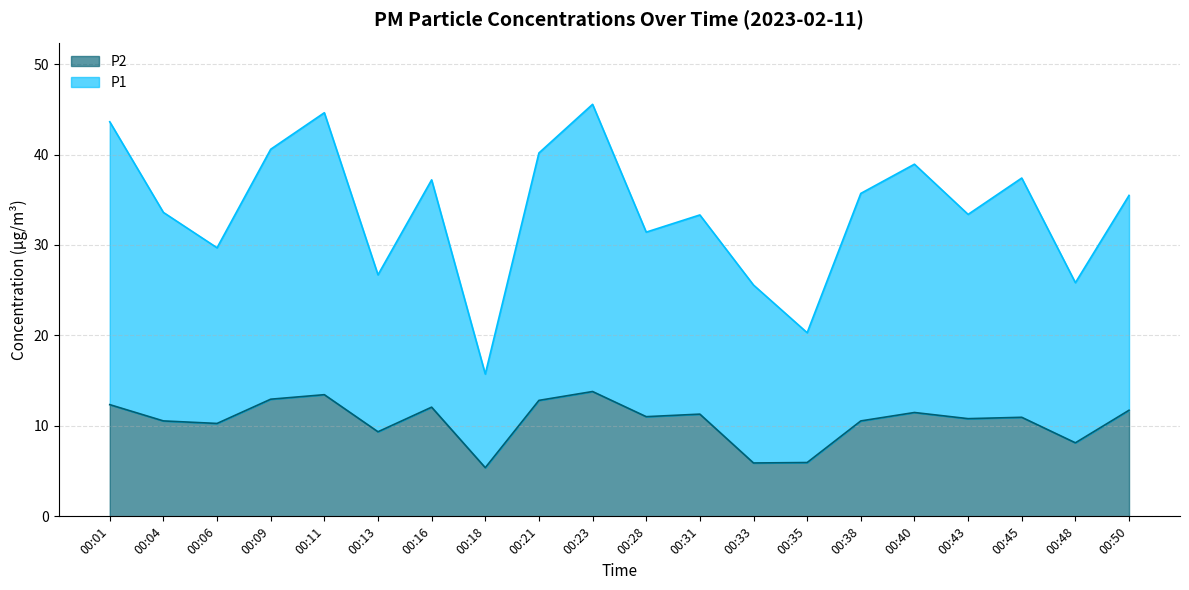

Does the chart have visible grid lines?

Yes